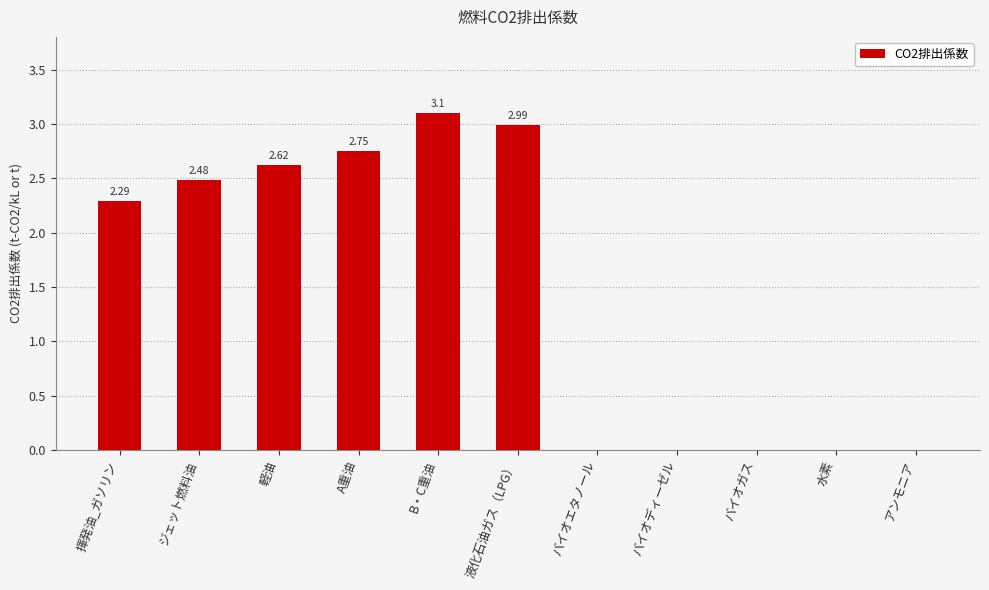

Count the number of data series in this chart.

1